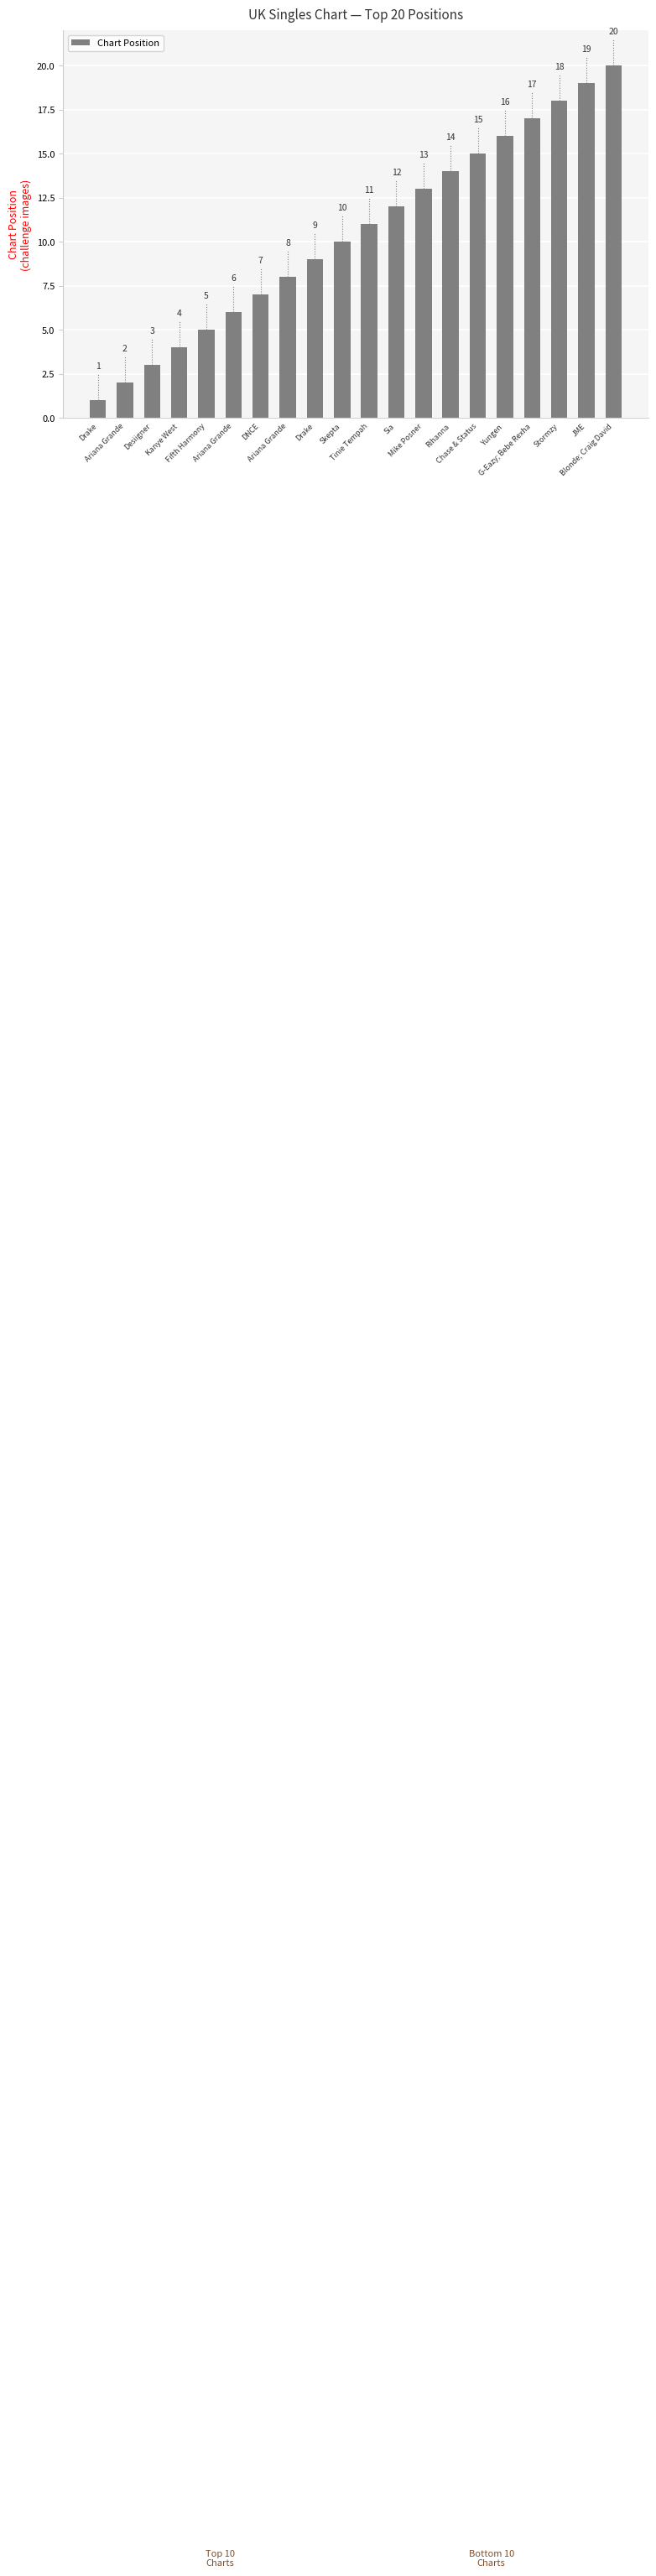

How many bars are there in total?

20